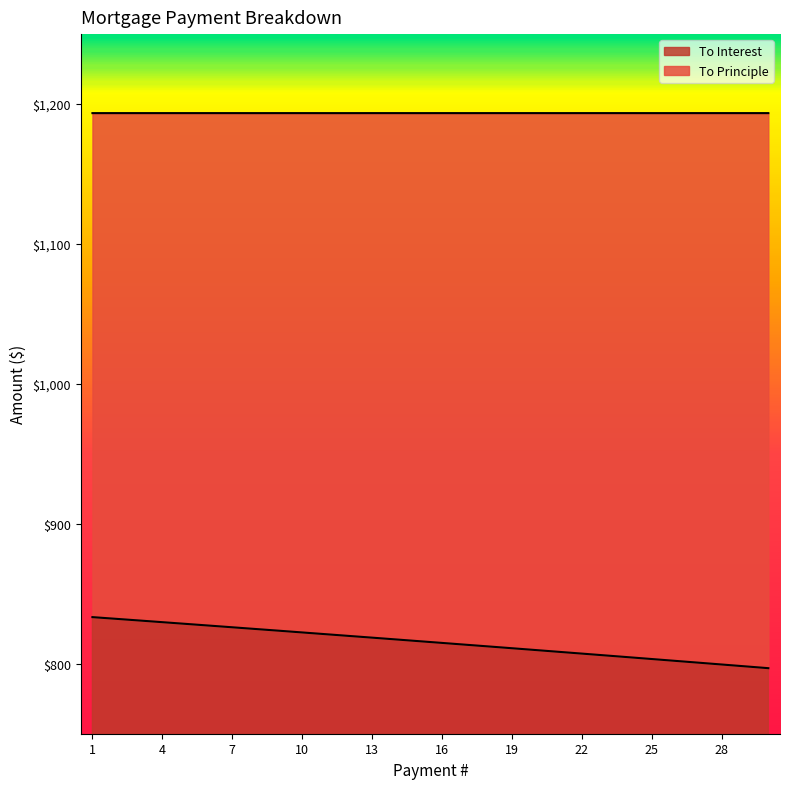

Reading left to right, extract all data points from this chart.

833.3	832.1	830.9	829.7	828.5	827.3	826.1	824.8	823.6	822.4	821.1	819.9	818.7	817.4	816.1	814.9	813.6	812.4	811.1	809.8	808.5	807.3	806.0	804.7	803.4	802.1	800.8	799.5	798.2	796.8